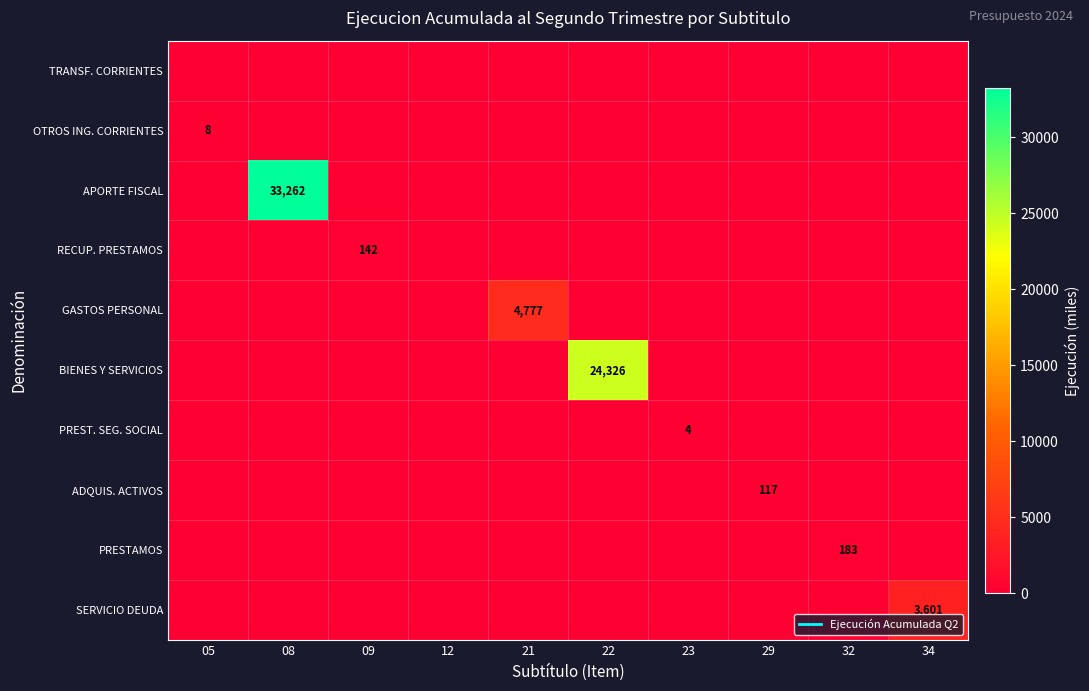

At how many categories does at least one series exceed 17936?

2